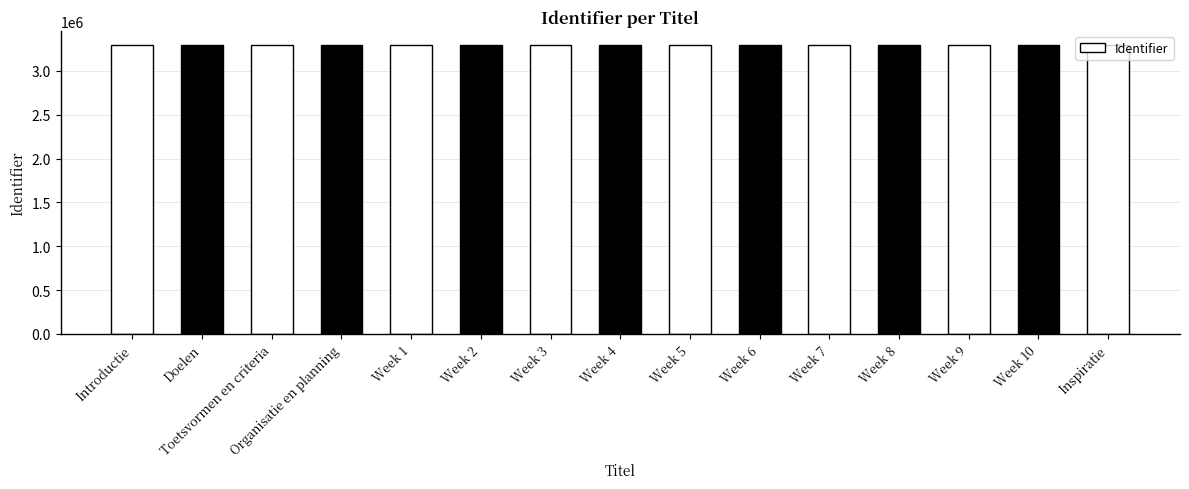

The chart shows a value of 3291905 at Inspiratie. True or false?

True